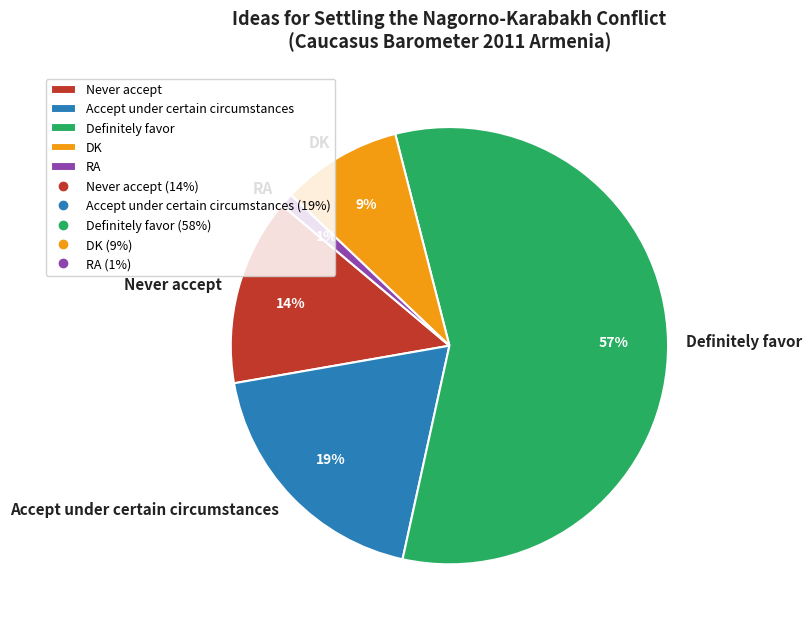

Does DK account for over 50% of the chart?

No